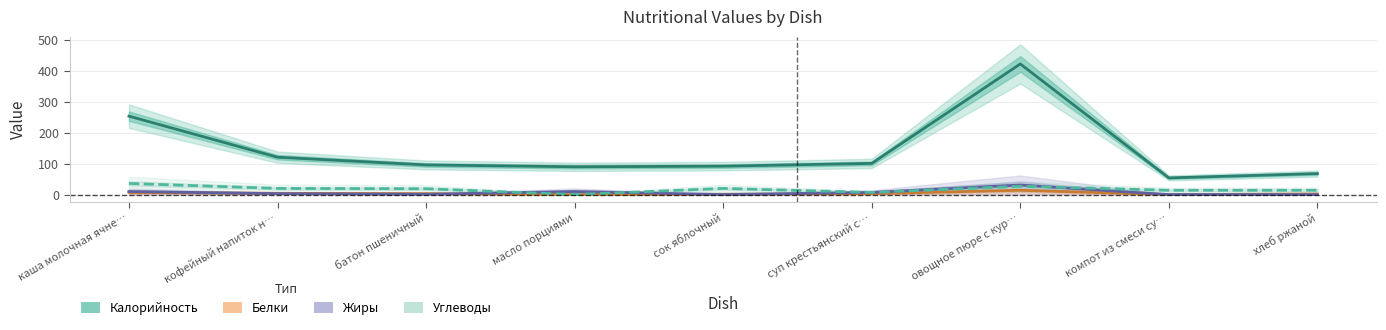

True or false: Углеводы has more than 0 points higher than both neighbors.

True